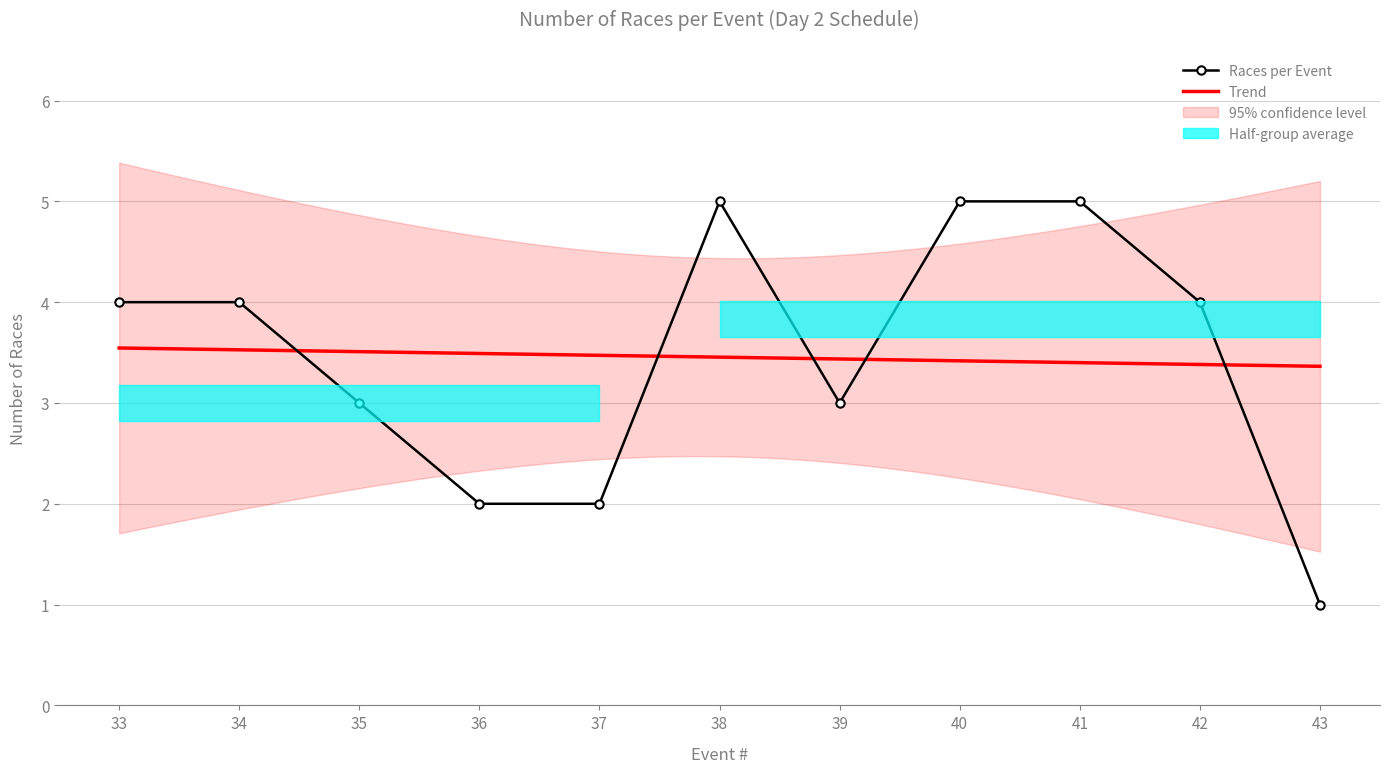

What is the sum of the values at 41 and 33?

9